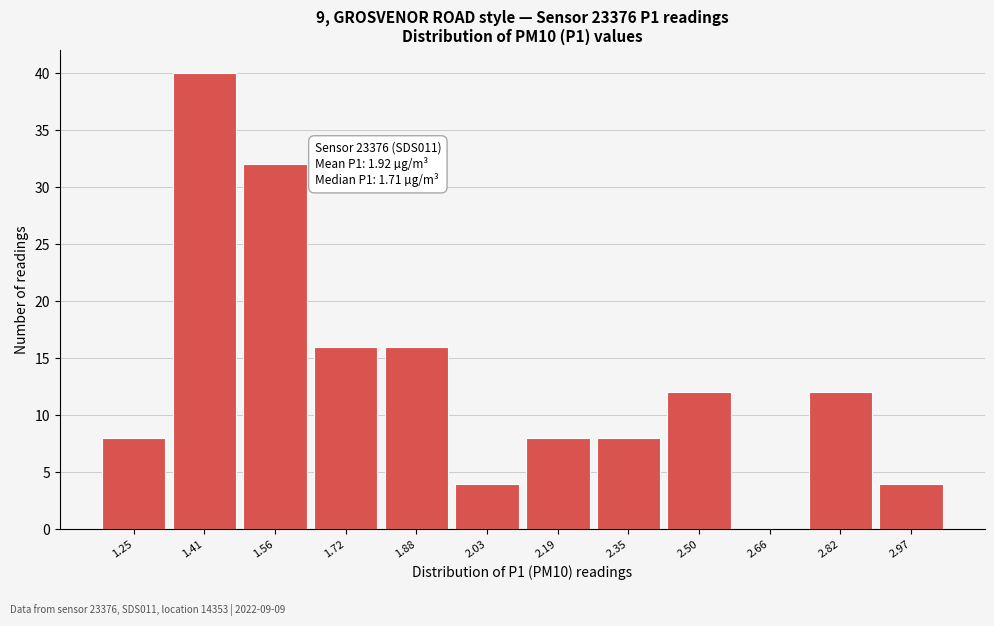

Reading right to left, extract all data points from this chart.

2.97=4	2.82=12	2.66=0	2.50=12	2.35=8	2.19=8	2.03=4	1.88=16	1.72=16	1.56=32	1.41=40	1.25=8